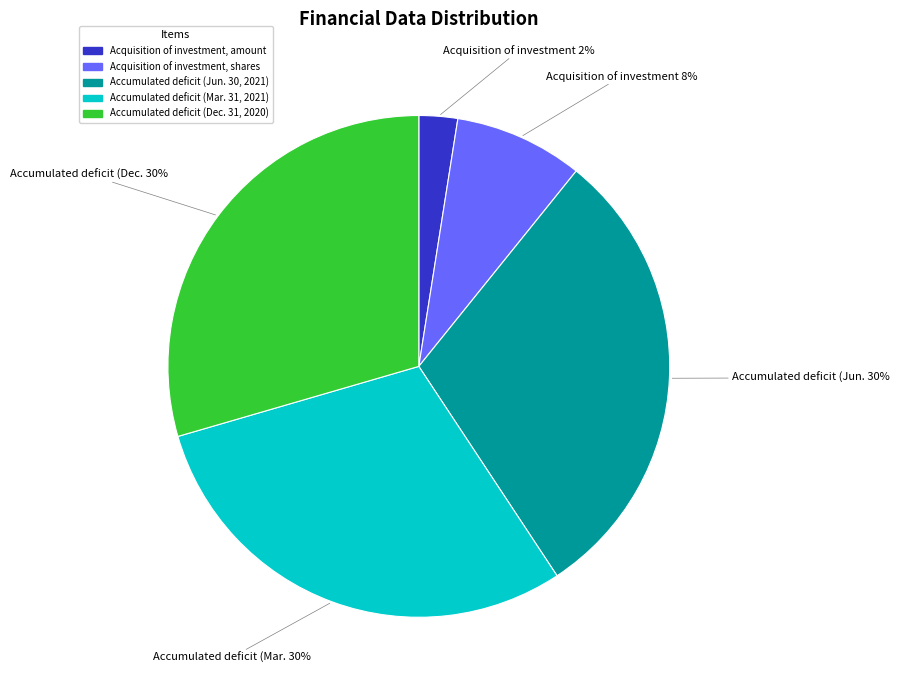

Count the number of slices in the pie.

5